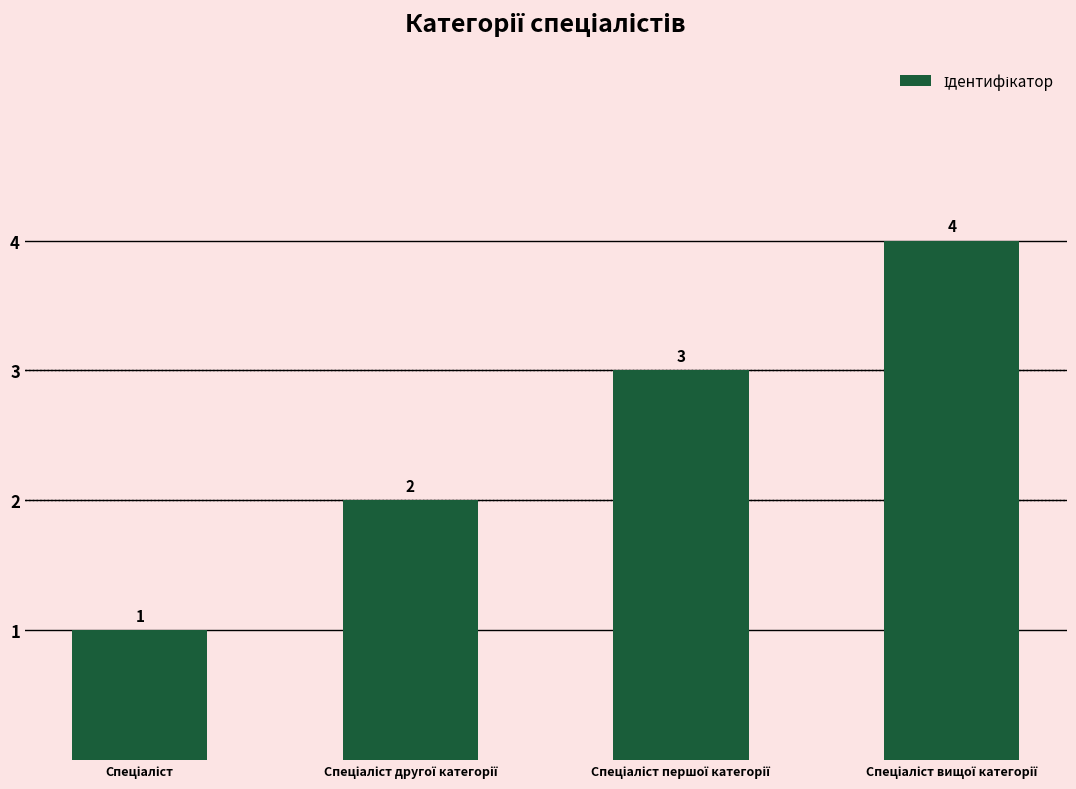

What is the maximum value shown in the chart?

4